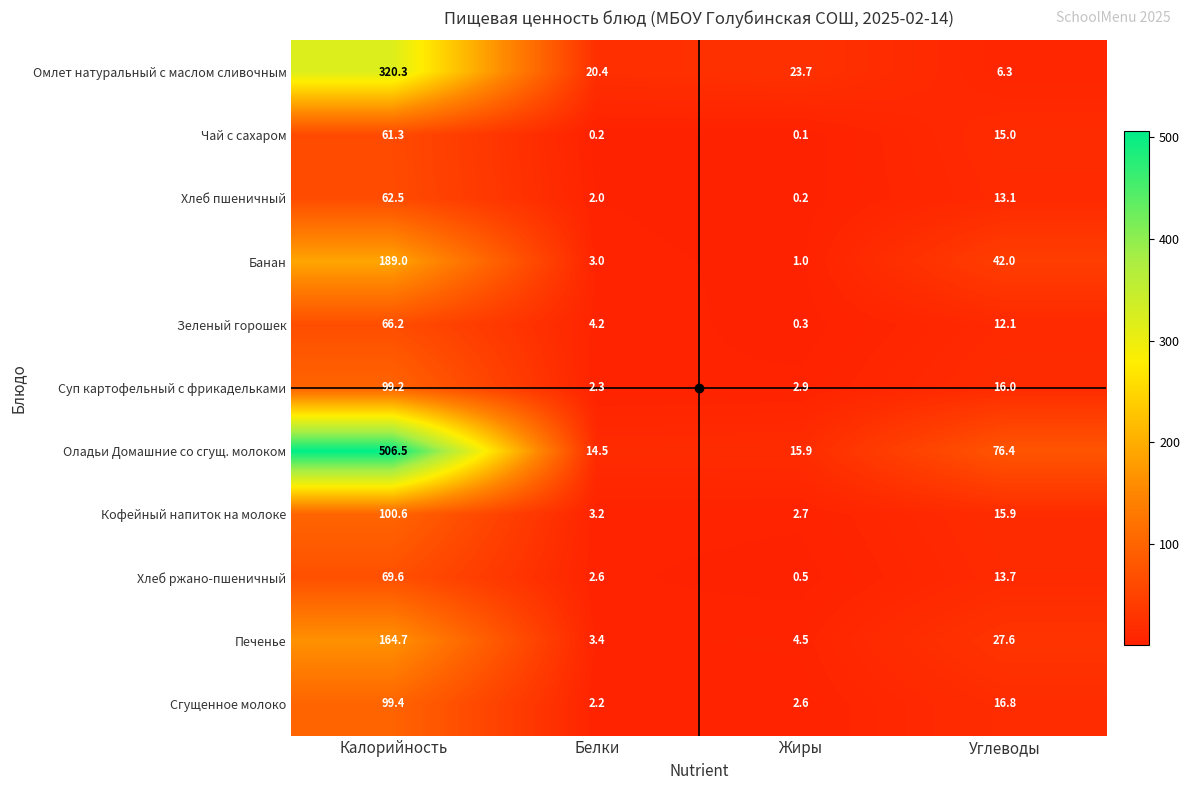

Rank the series by their maximum value, from lowest to highest.

Чай с сахаром, Хлеб пшеничный, Зеленый горошек, Хлеб ржано-пшеничный, Суп картофельный с фрикадельками, Сгущенное молоко, Кофейный напиток на молоке, Печенье, Банан, Омлет натуральный с маслом сливочным, Оладьи Домашние со сгущ. молоком